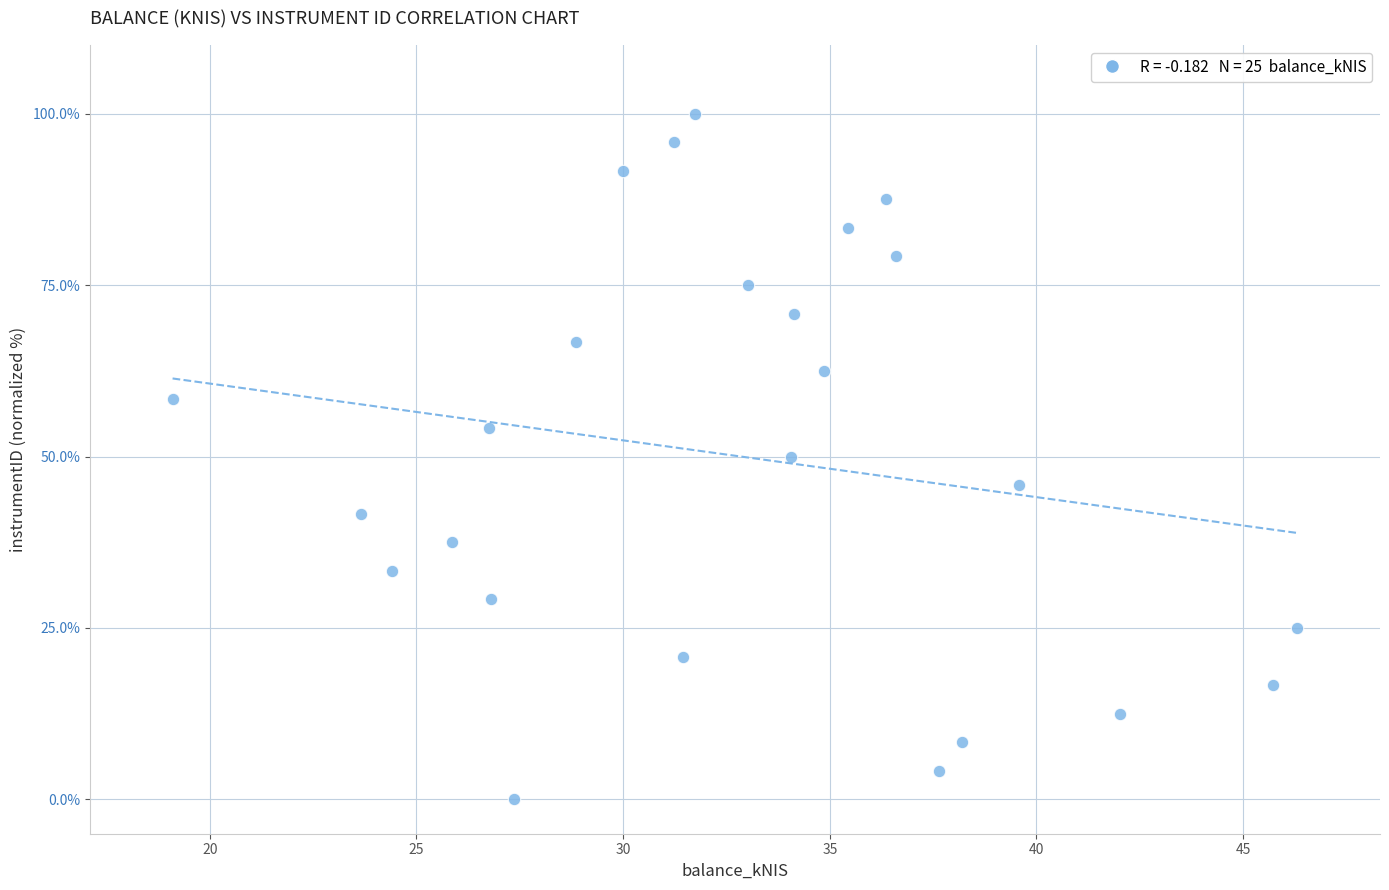

What is the range of Y values (max minus min)?

100.0